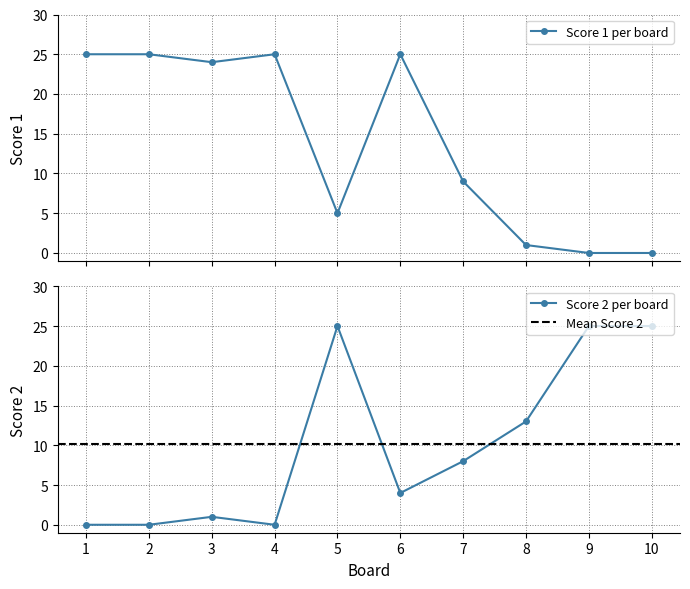

What is the spread (max minus min) of values at 10?

25